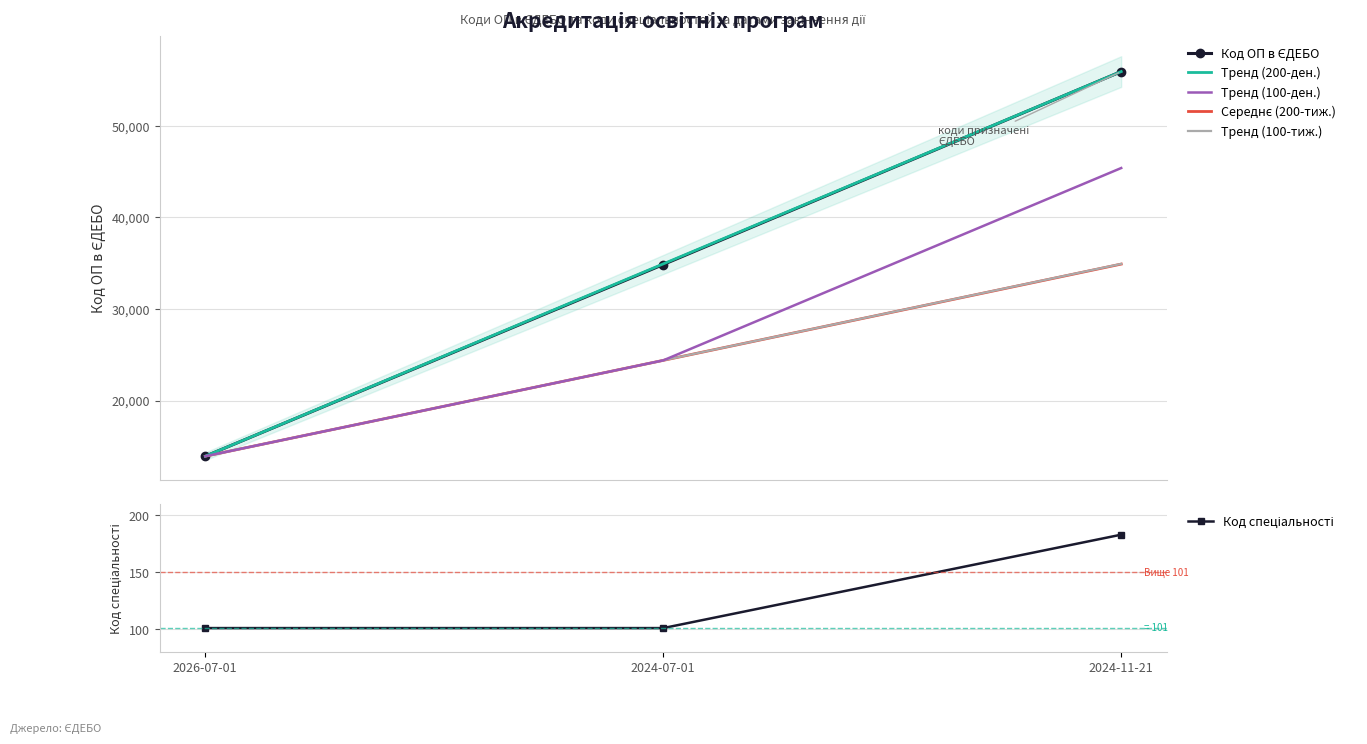

Which category has the highest value in the Код спеціальності series?

2024-11-21